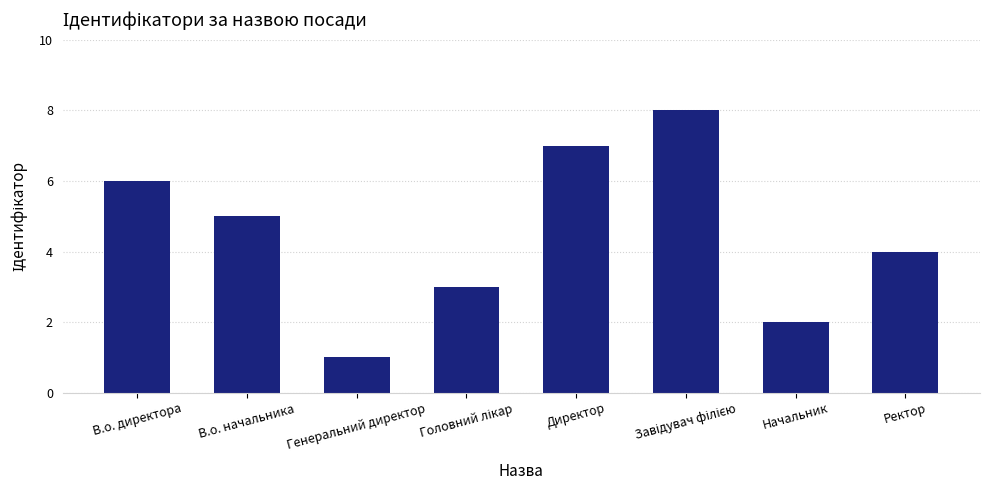

What is the difference between the values at Генеральний директор and Ректор?

3